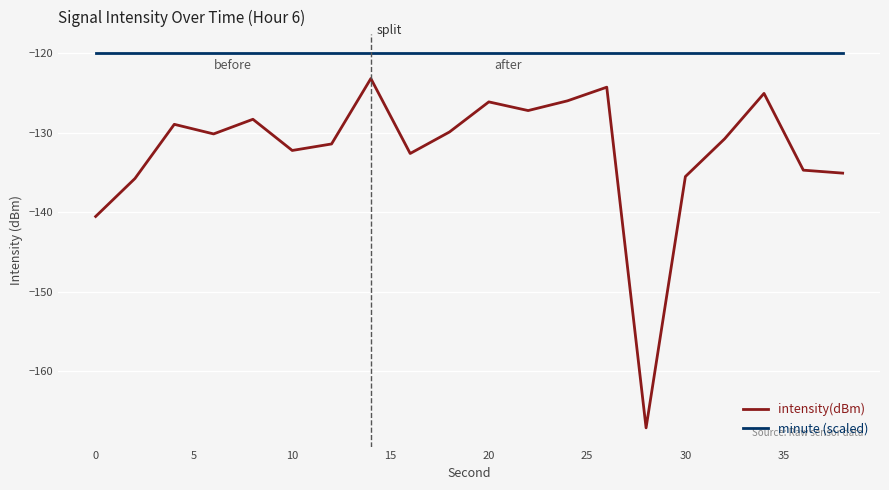

Which series has the largest total across all categories?

minute (scaled)